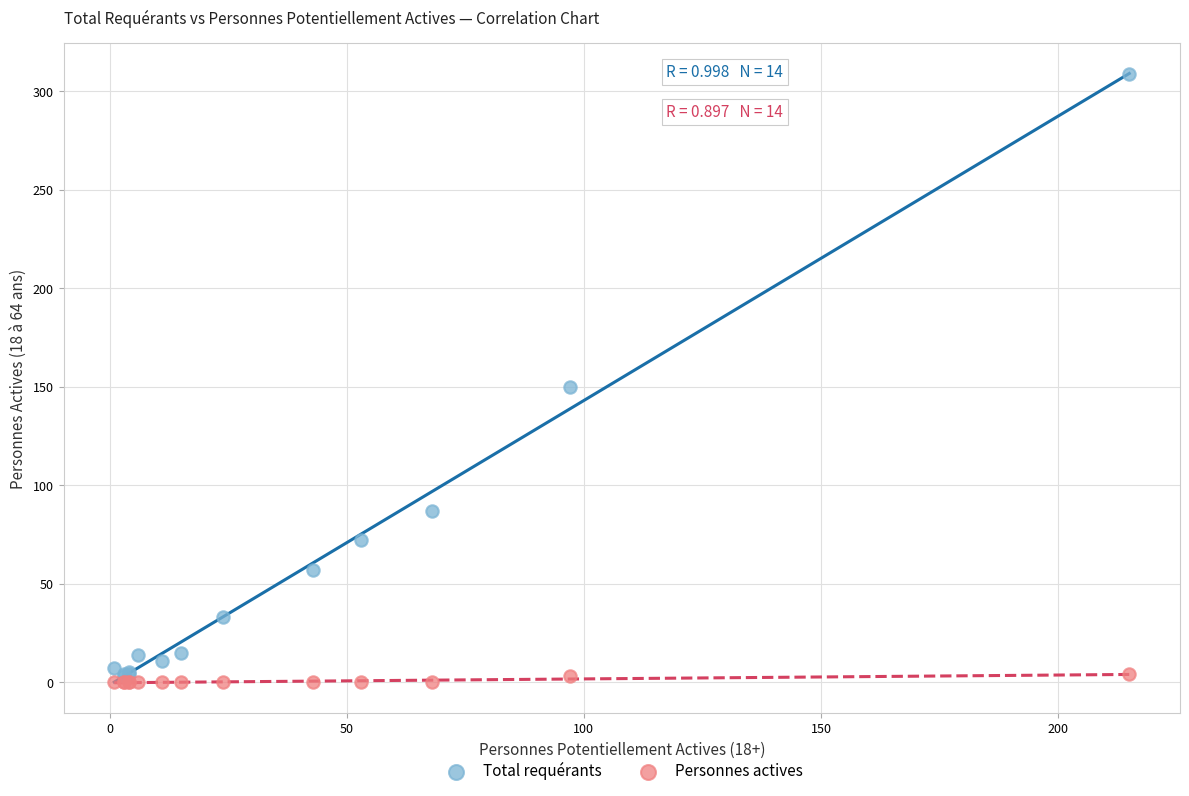

In the Total requérants series, what Y value is closest to 156?

150